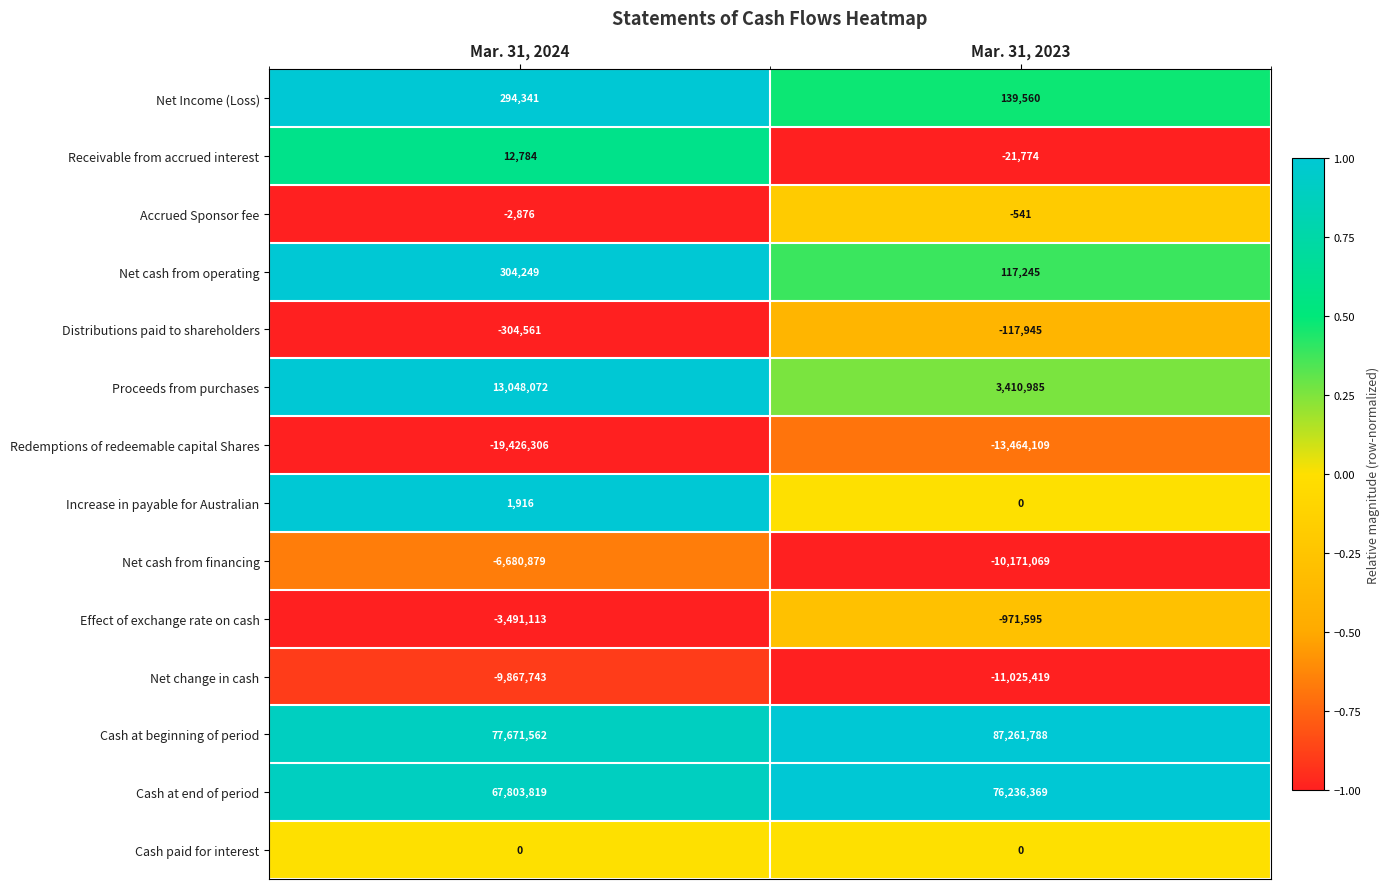

True or false: Increase in payable for Australian has a value of 0 at Mar. 31, 2023.

True